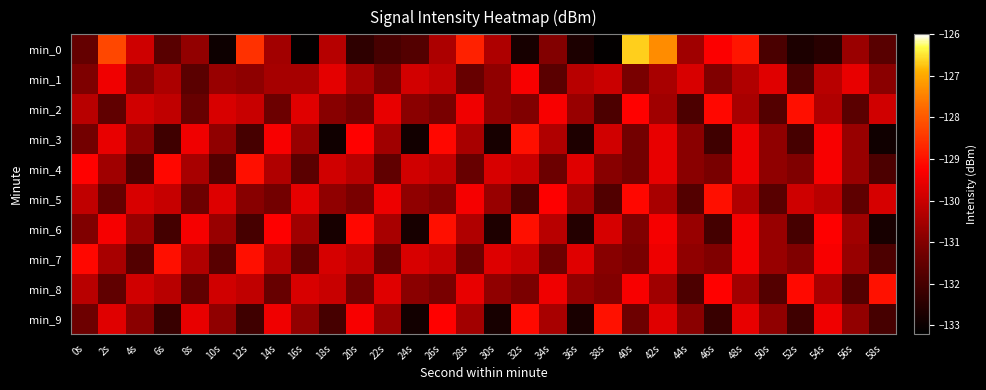

Which series changed the most between 12s and 38s?

min_0